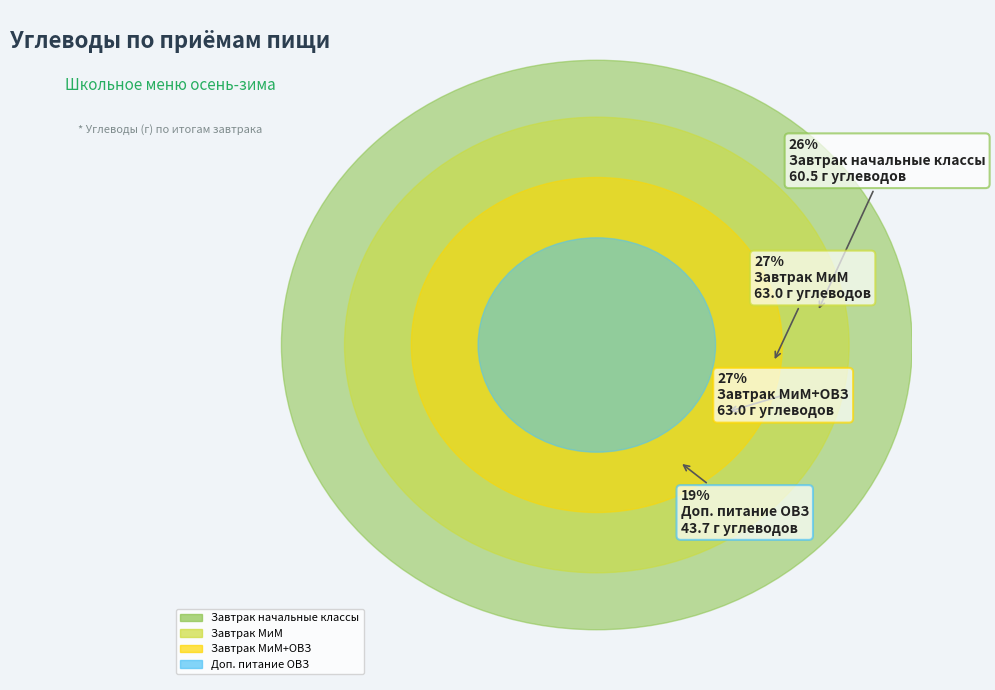

To the nearest percent, what is the combined percentage of Доп. питание ОВЗ and Завтрак начальные классы?

45%